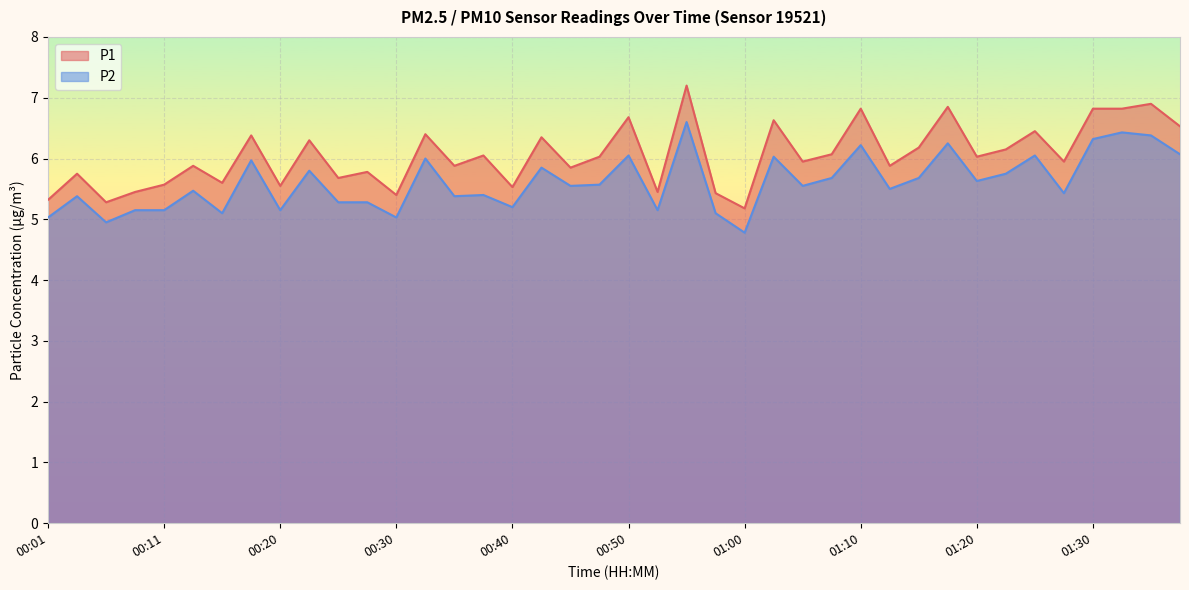

What are all the series names shown in the legend?

P1, P2